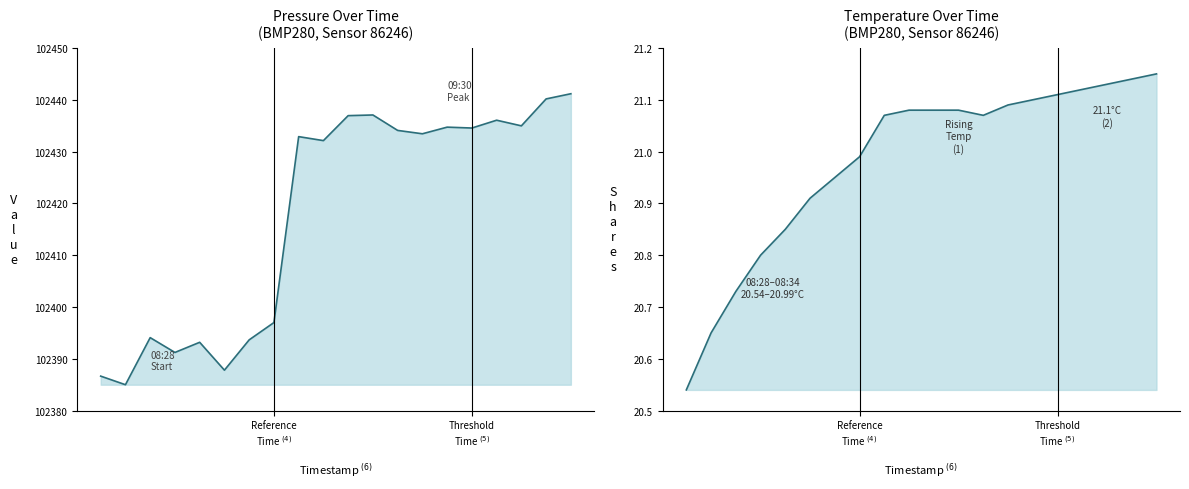

What is the label of the 1st point from the left?

08:28